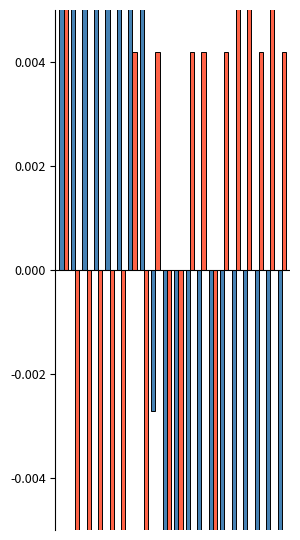

How many values in the BME280_temperature series exceed 0?

8